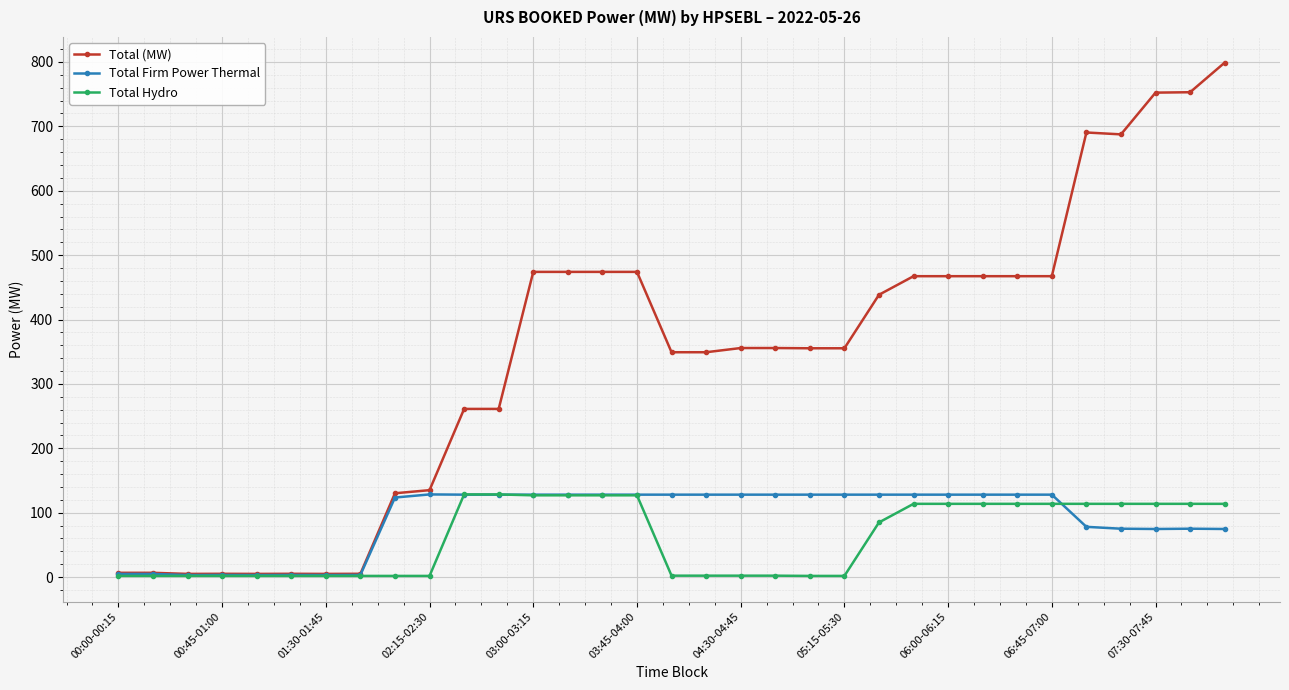

Which series has the largest range (max minus min)?

Total (MW)